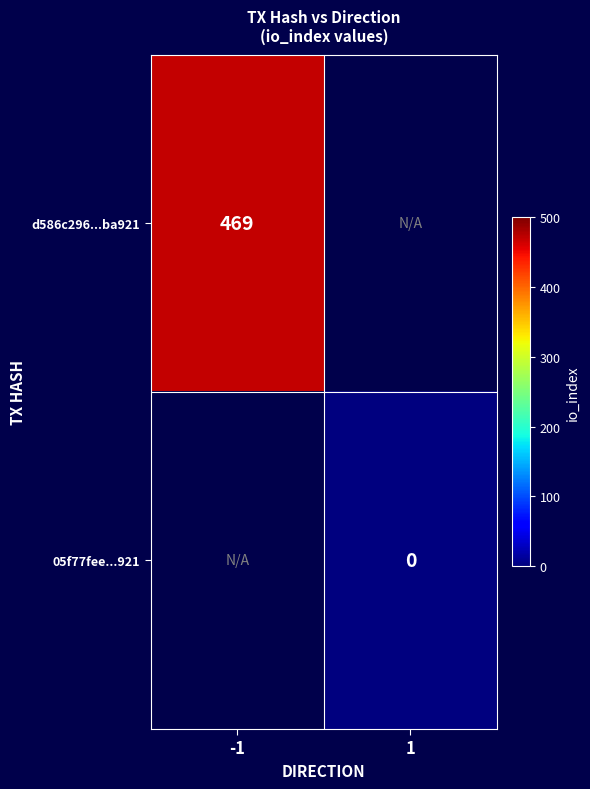

Is it true that d586c296...ba921 equals 469 at -1?

True